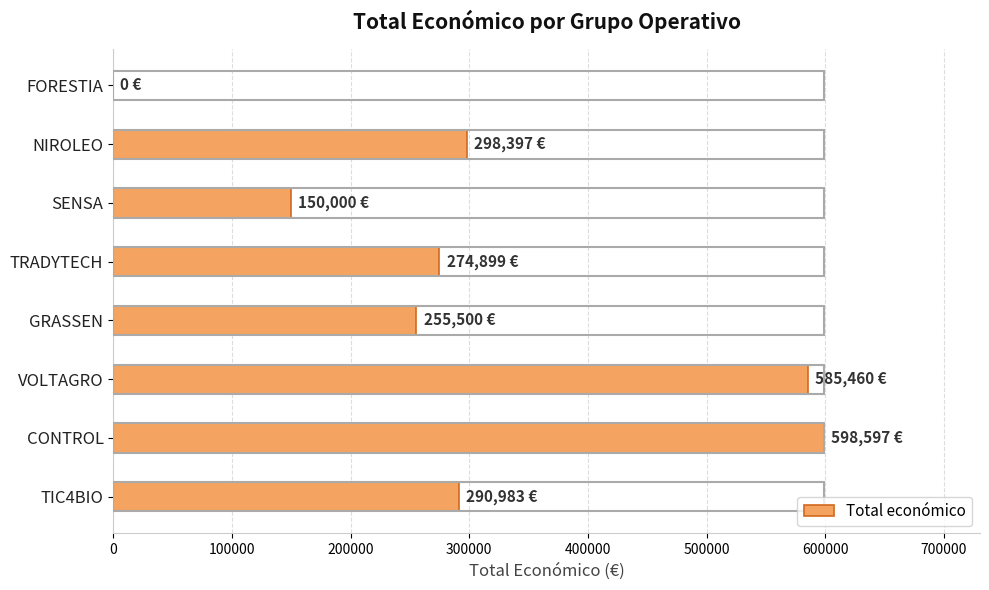

True or false: the data shows 405490 at FORESTIA.

False